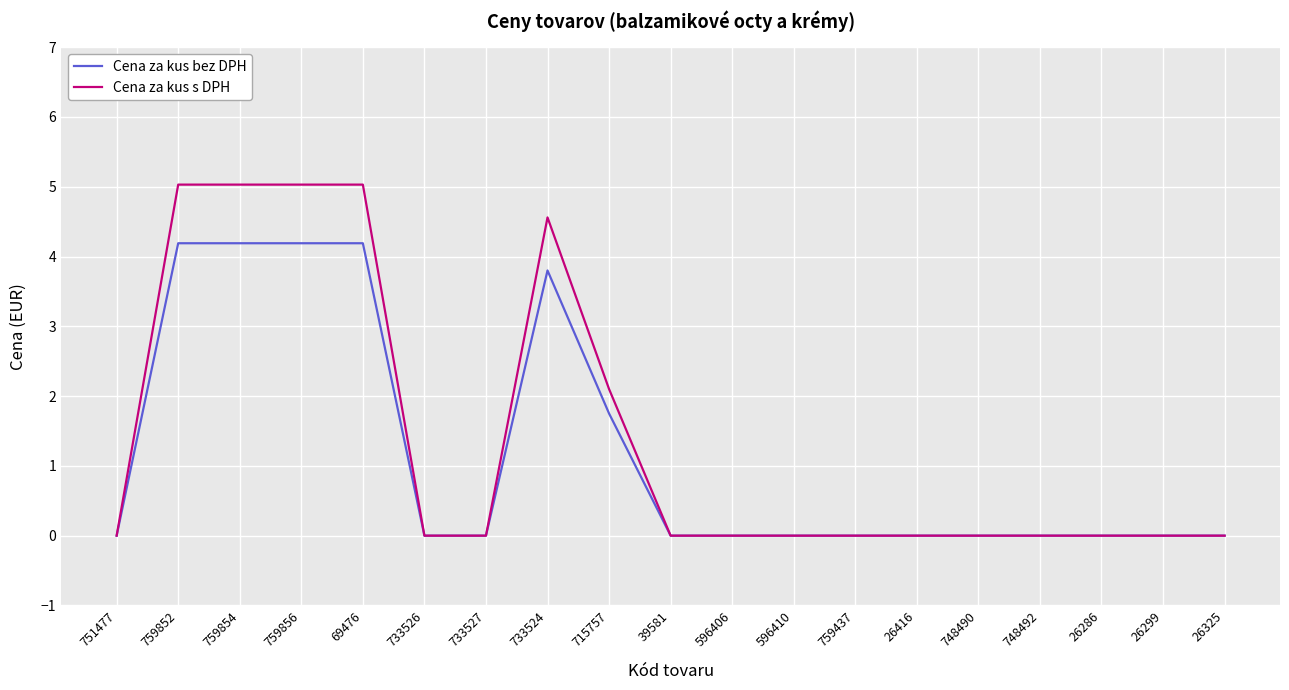

Rank the series by their maximum value, from highest to lowest.

Cena za kus s DPH, Cena za kus bez DPH